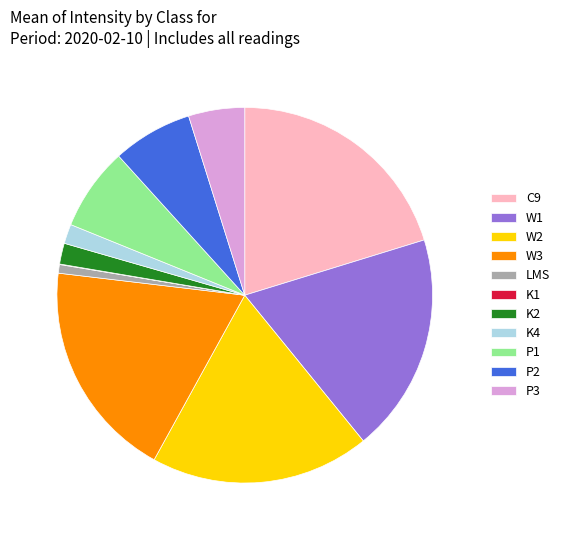

Is it true that P1 is 21% of the pie?

False